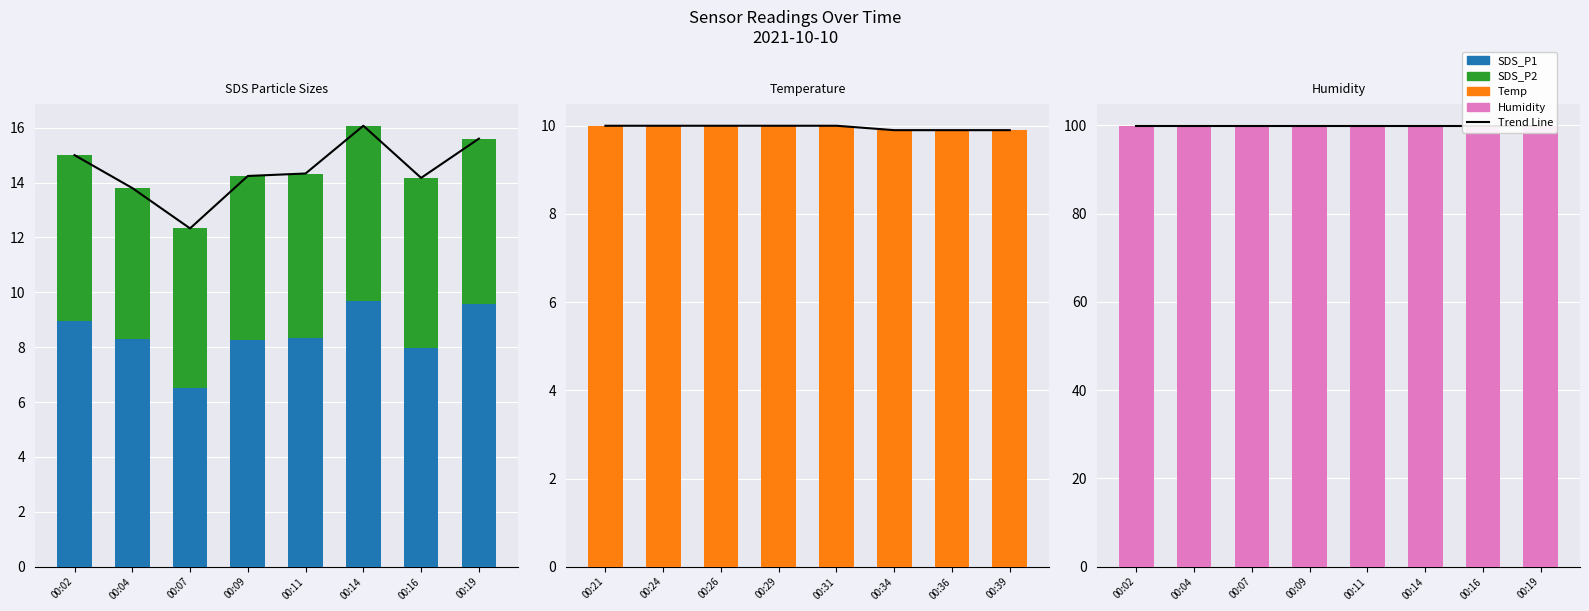

At how many categories does at least one series exceed 56?

8